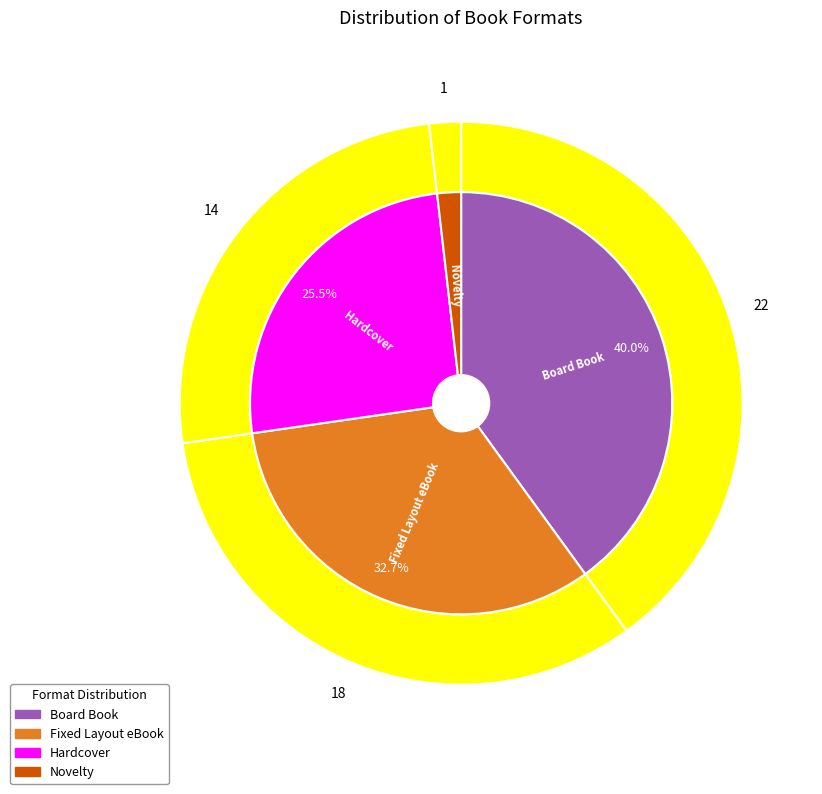

What is the ratio of the value at Hardcover to the value at Fixed Layout eBook?

0.8